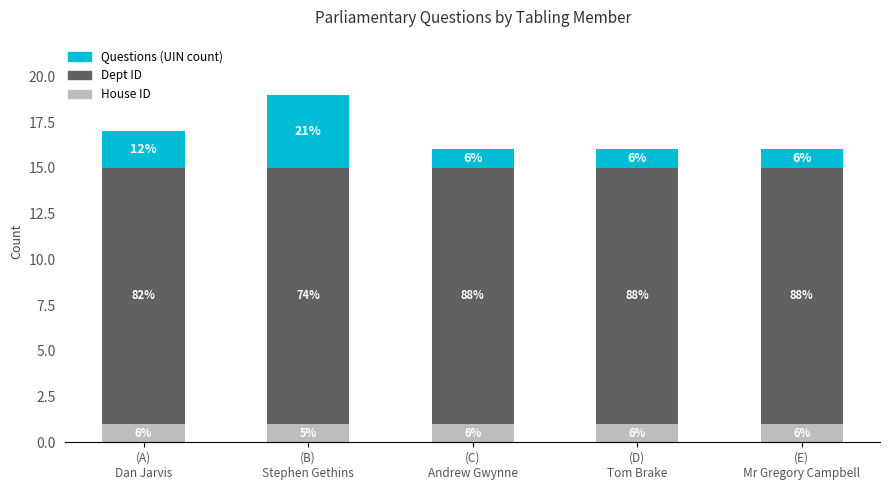

Does the chart contain any negative values?

No